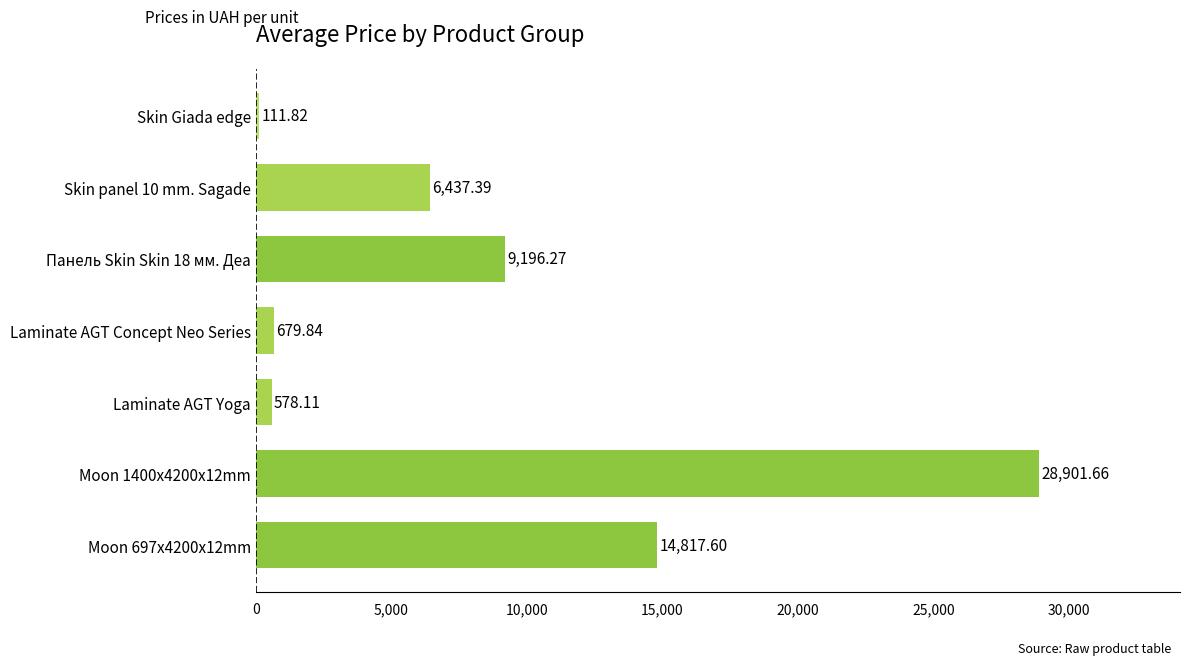

Rank the categories by value from lowest to highest.

Skin Giada edge, Laminate AGT Yoga, Laminate AGT Concept Neo Series, Skin panel 10 mm. Sagade, Панель Skin Skin 18 мм. Деа, Moon 697x4200x12mm, Moon 1400x4200x12mm